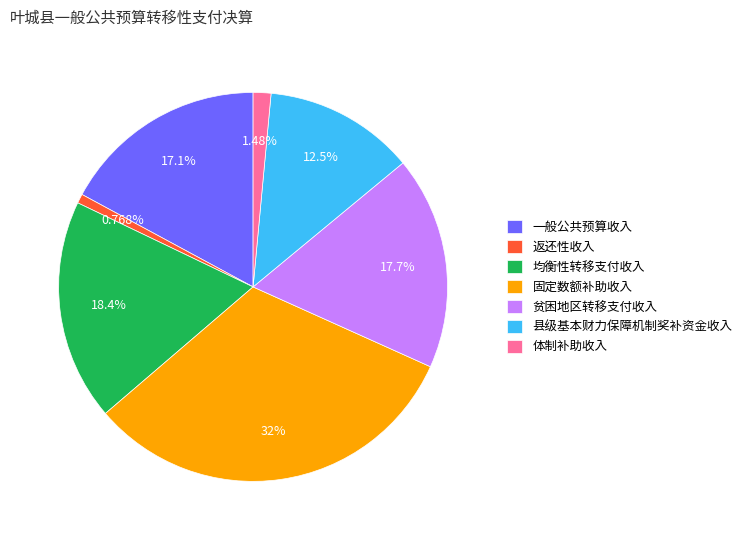

To the nearest percent, what is the difference between the largest and smallest slice percentages?

31%